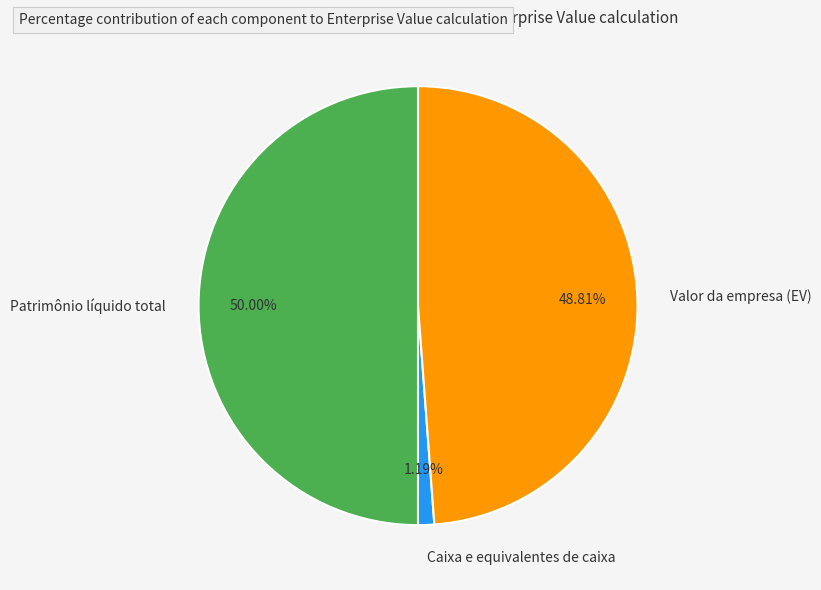

Which has a higher value, Patrimônio líquido total or Valor da empresa (EV)?

Patrimônio líquido total